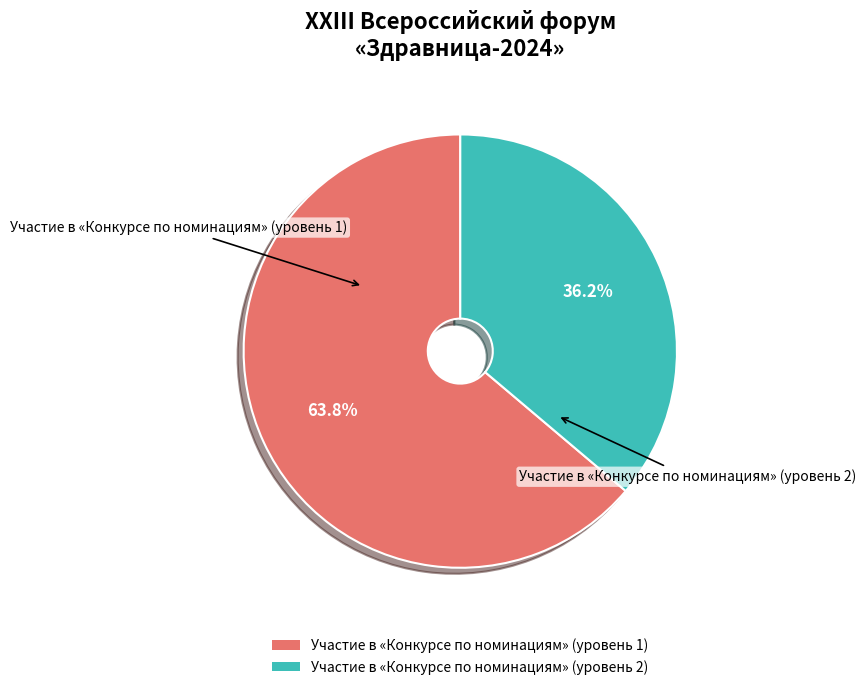

Which has a higher value, Участие в «Конкурсе по номинациям» (уровень 1) or Участие в «Конкурсе по номинациям» (уровень 2)?

Участие в «Конкурсе по номинациям» (уровень 1)